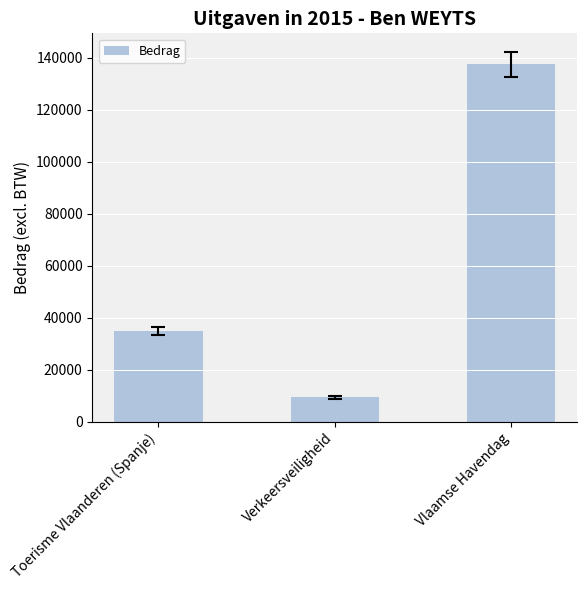

Reading left to right, extract all data points from this chart.

Toerisme Vlaanderen (Spanje)=34806.6	Verkeersveiligheid=9414.0	Vlaamse Havendag=137424.7